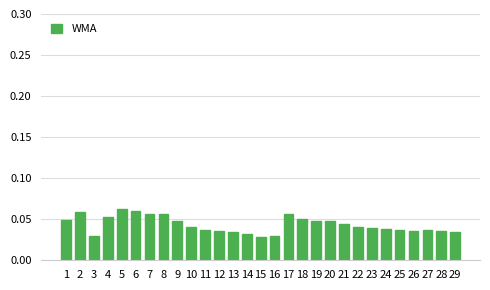

Between 18 and 8, which is larger?

8